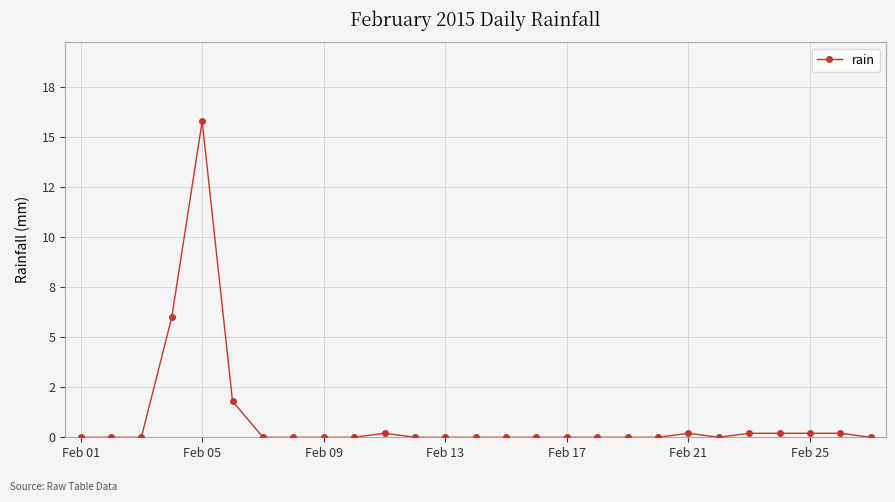

Is this an area chart (filled region under the line)?

No